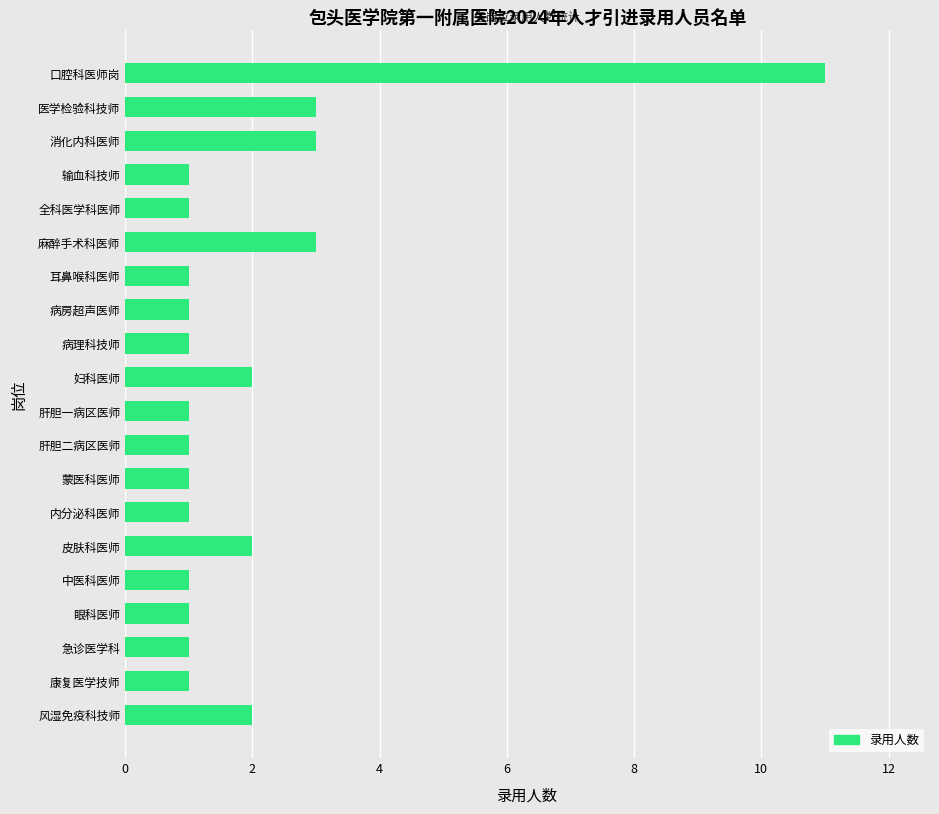

What is the sum of all values?

39